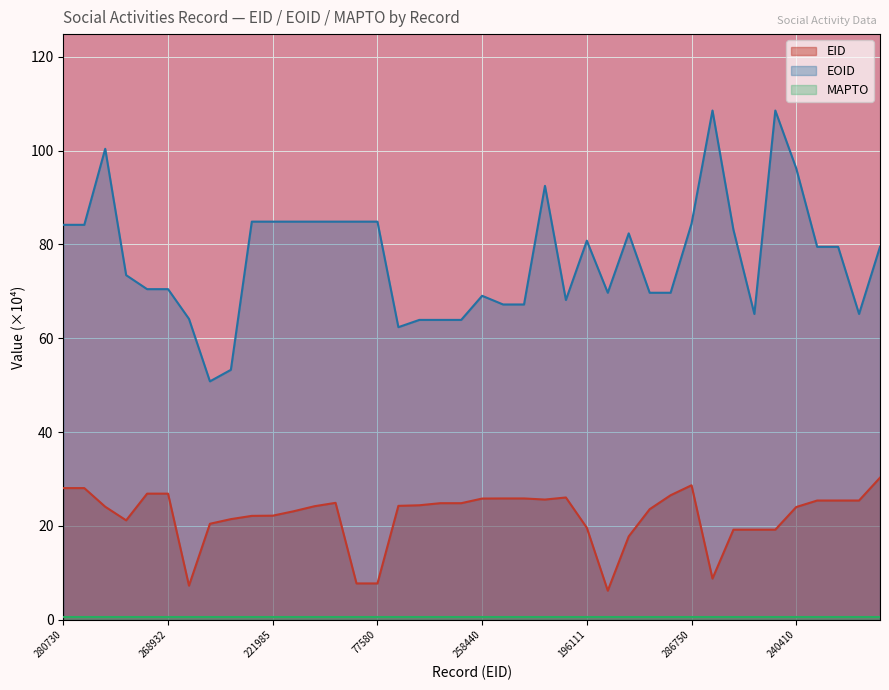

What is the maximum value shown in the chart?

108.5